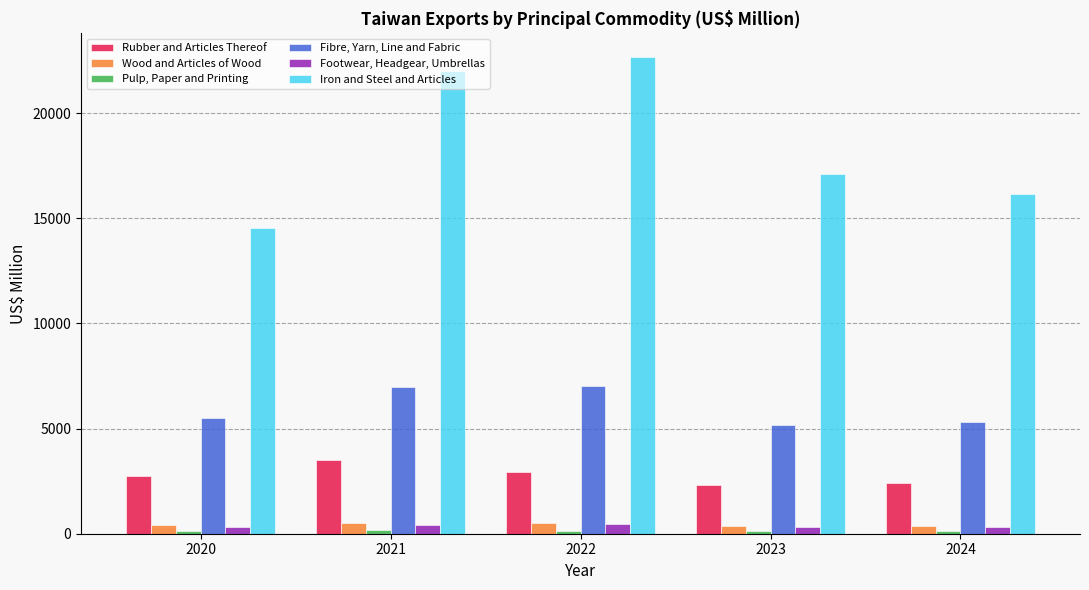

Between 2020 and 2021, which series saw the biggest shift?

Iron and Steel and Articles